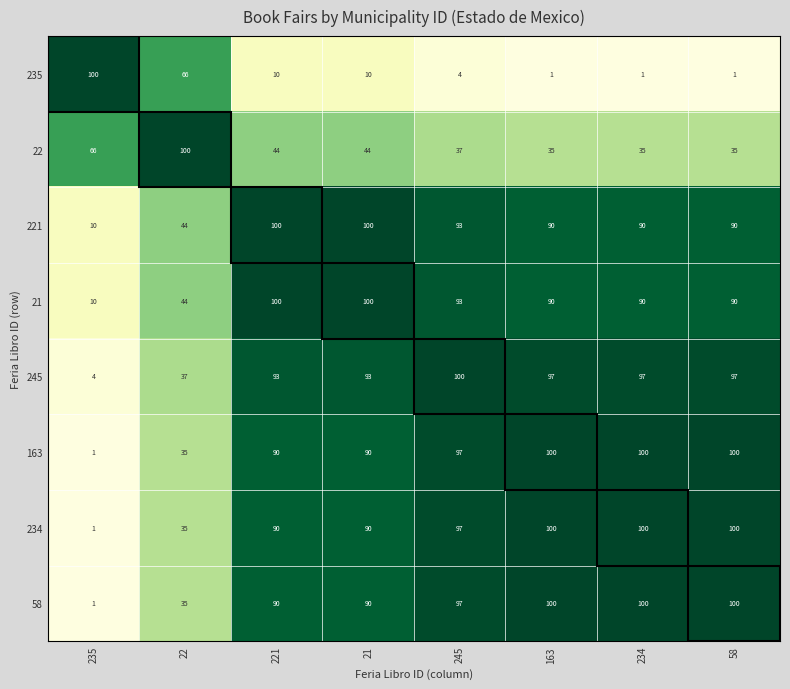

What is the sum of the 235 values at 22 and 58?

67